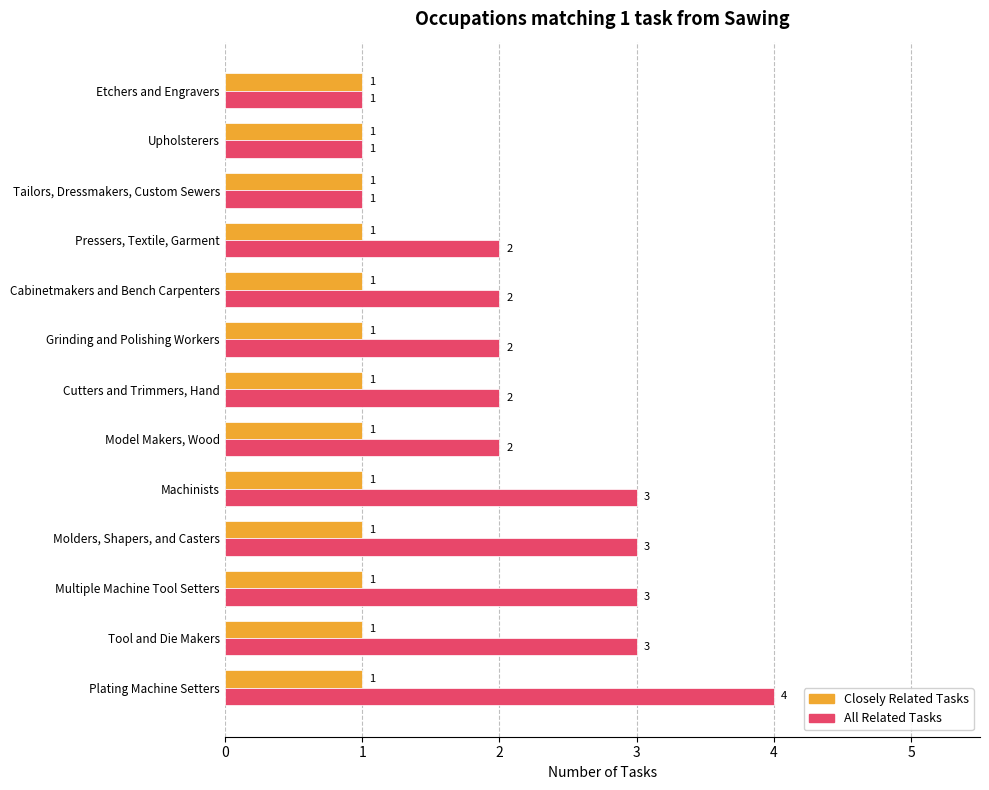

Is the value of Closely Related Tasks at Machinists greater than the value of All Related Tasks at Tool and Die Makers?

No